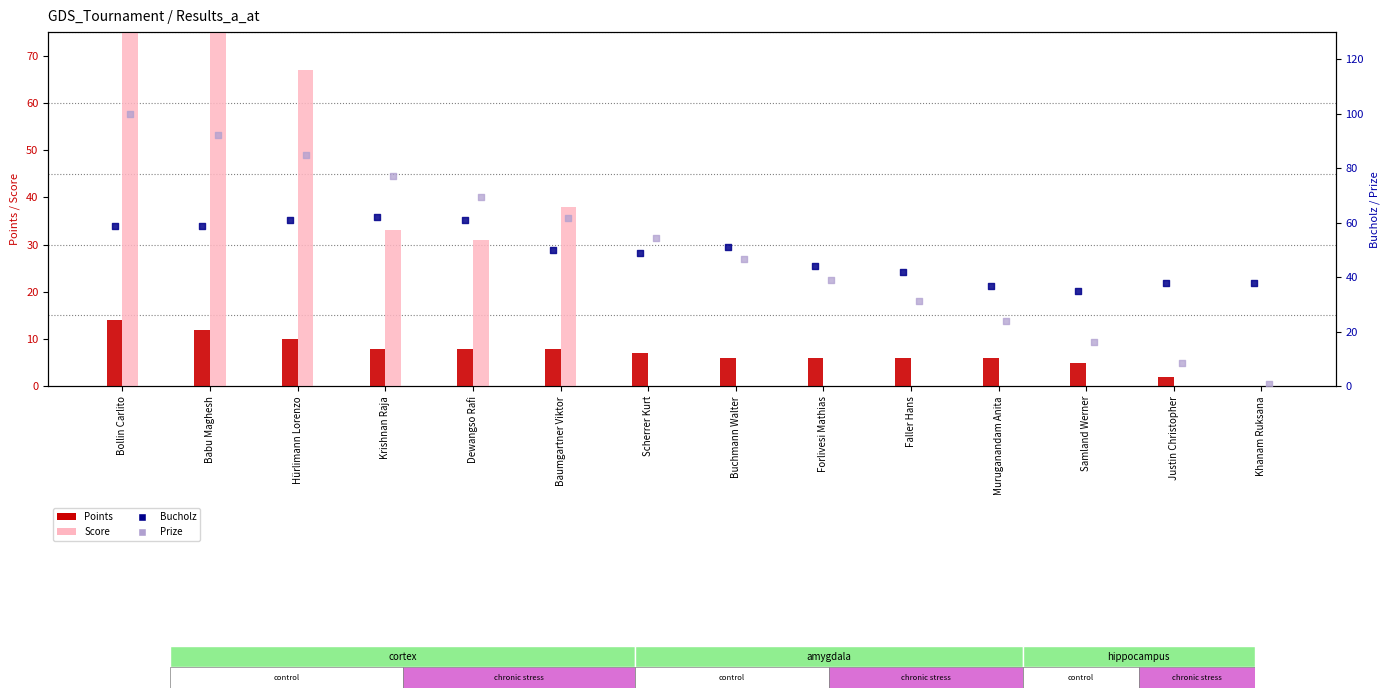

Which series reaches the maximum Y coordinate?

Score